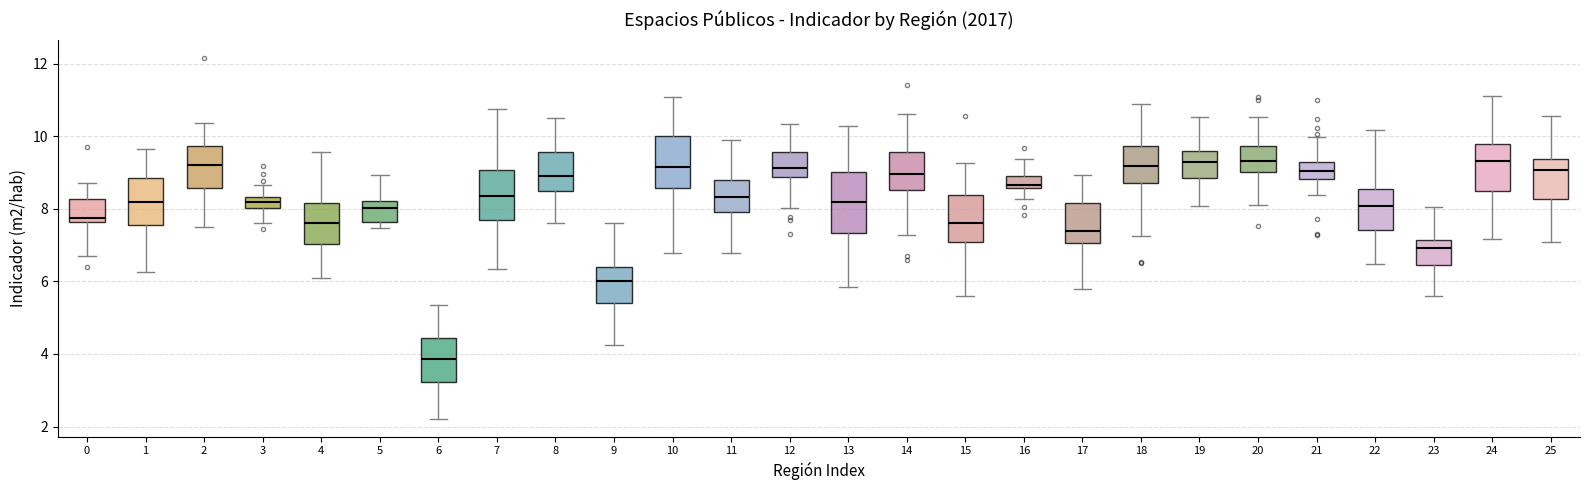

Comparing the boxes themselves (not the whiskers), which one is the tallest?

13